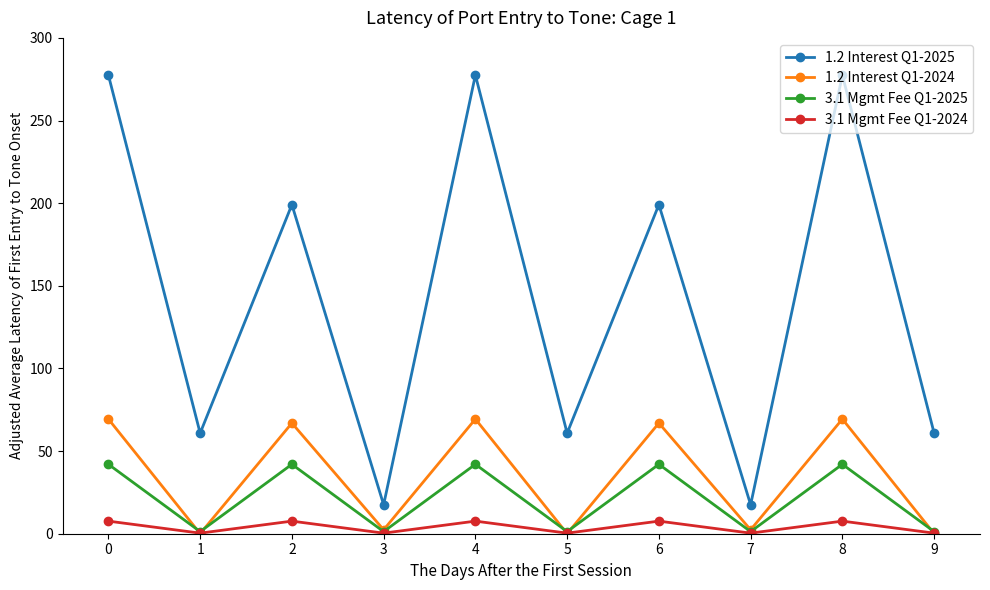

What is the difference between the maximum and minimum values in the 1.2 Interest Q1-2025 series?

259.9